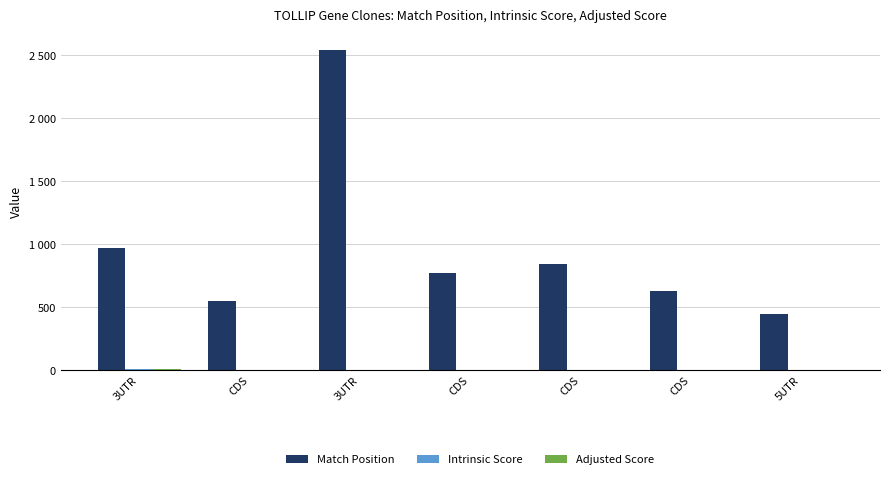

Are the bars horizontal?

No